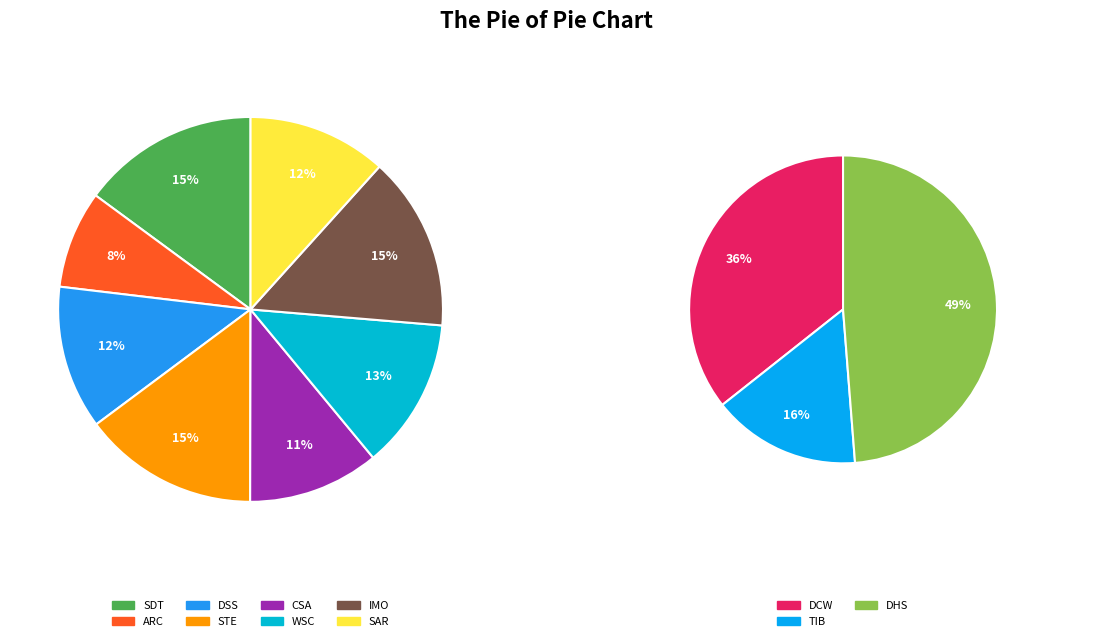

True or false: TIB accounts for 16% of the total.

False